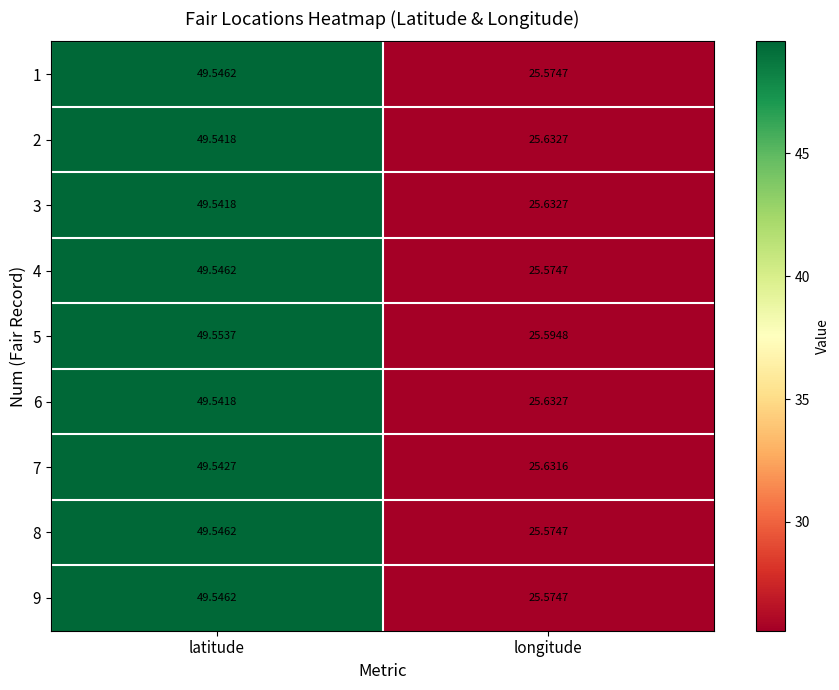

At which category is the sum across all series the highest?

latitude